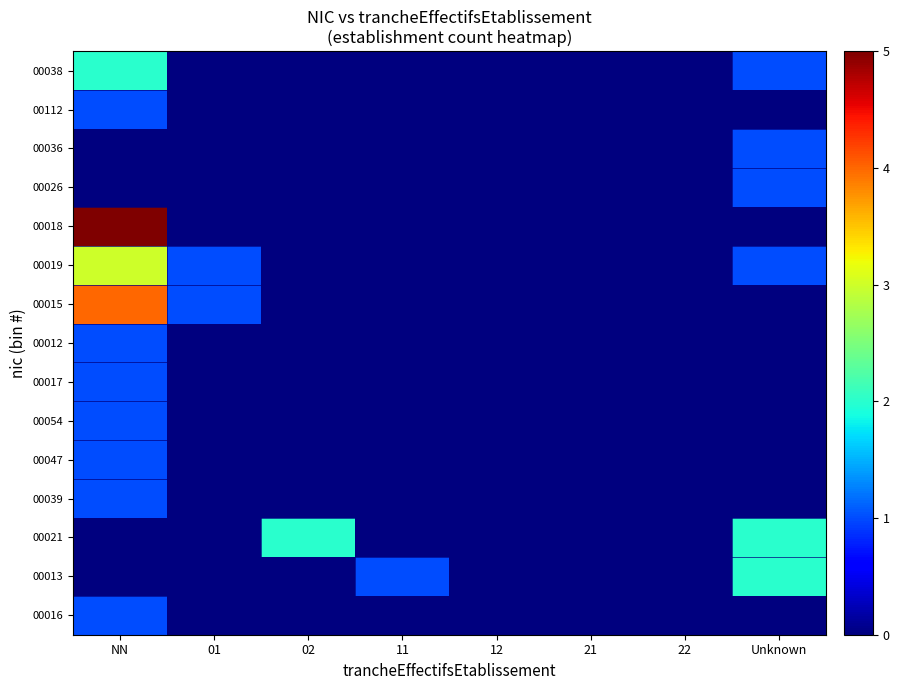

Which label corresponds to the largest value in the chart?

NN